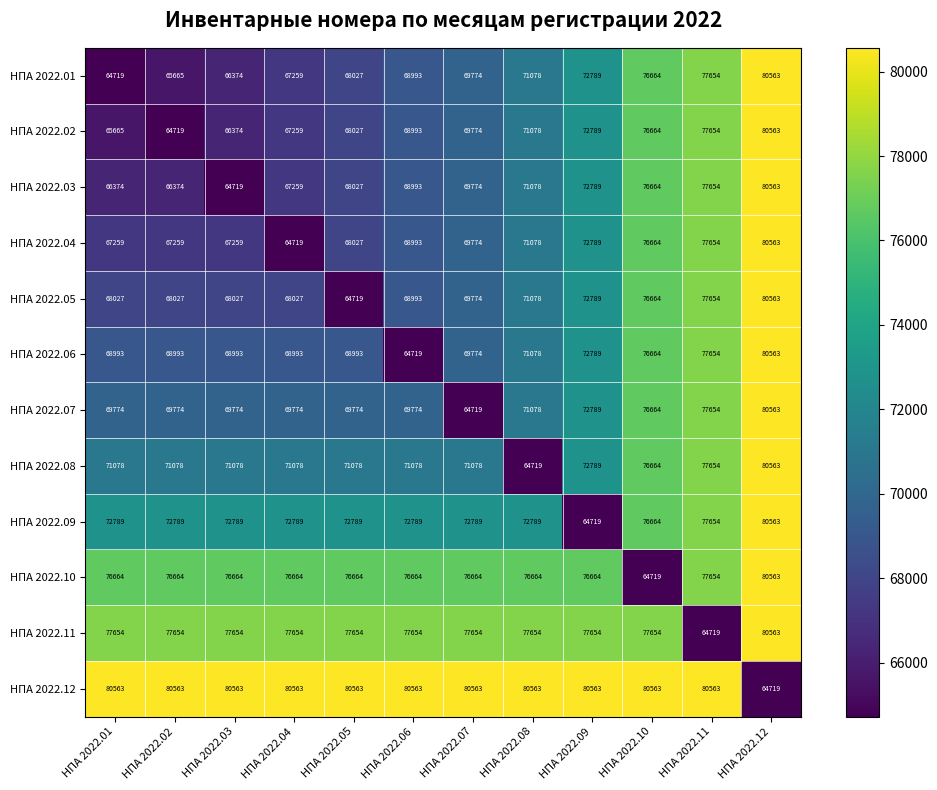

What is the spread (max minus min) of values at НПА 2022.01?

15844